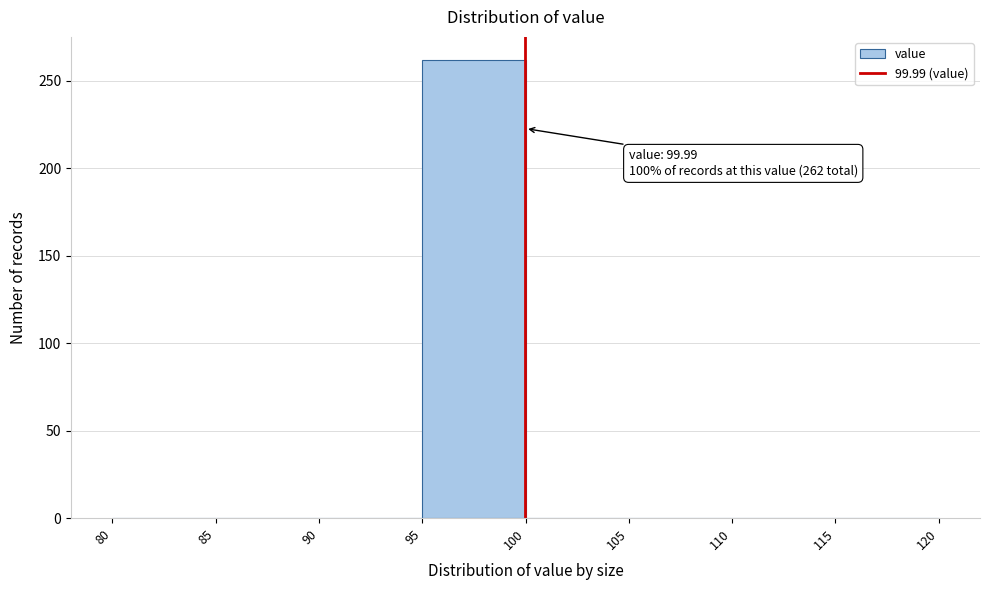

Which range on the x-axis has the tallest bar?

95 to 100